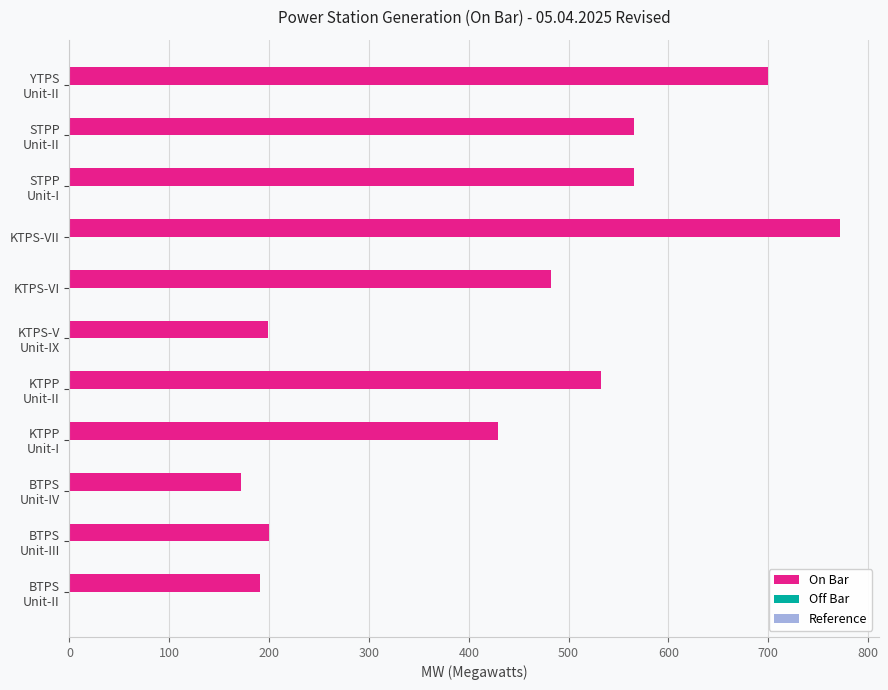

Where is the data nearest to the value 471?

KTPS-VI